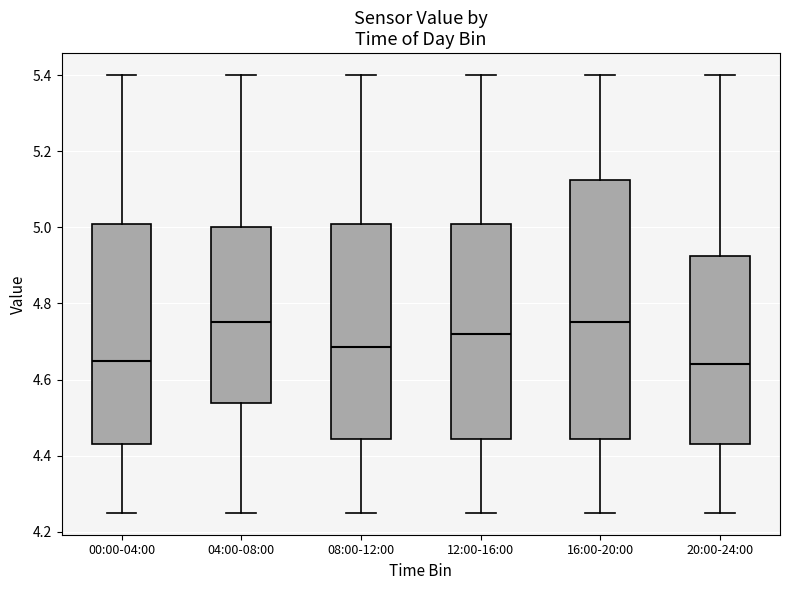

Reading left to right, transcribe this box plot: for each box, give where its median line is, the range the box spans, and where its two whiskers end, as read against the y-axis. The values are not printed on the chart, so give them approximately, as read against the axis.

00:00-04:00: median 4.66, box 4.44 to 5.00, whiskers 4.26 to 5.40
04:00-08:00: median 4.76, box 4.54 to 5.00, whiskers 4.26 to 5.40
08:00-12:00: median 4.68, box 4.44 to 5.00, whiskers 4.26 to 5.40
12:00-16:00: median 4.72, box 4.44 to 5.00, whiskers 4.26 to 5.40
16:00-20:00: median 4.76, box 4.44 to 5.12, whiskers 4.26 to 5.40
20:00-24:00: median 4.64, box 4.44 to 4.92, whiskers 4.26 to 5.40